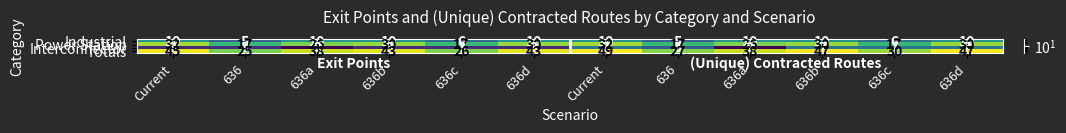

Which series has the largest total across all categories?

Totals